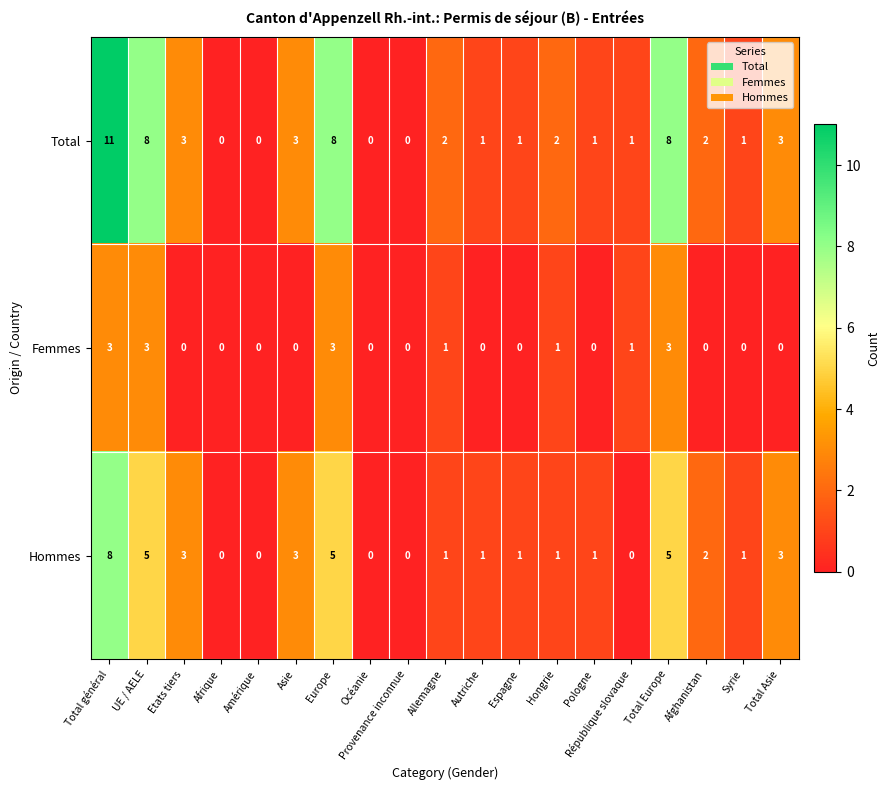

What is the sum of the Femmes values at Total Europe and Afrique?

3